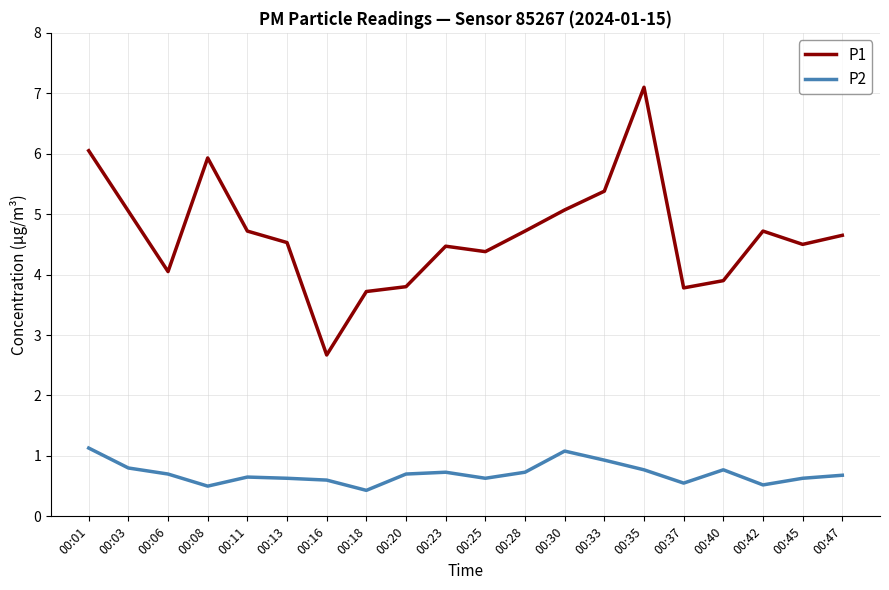

List the series in order of their peak value, lowest first.

P2, P1